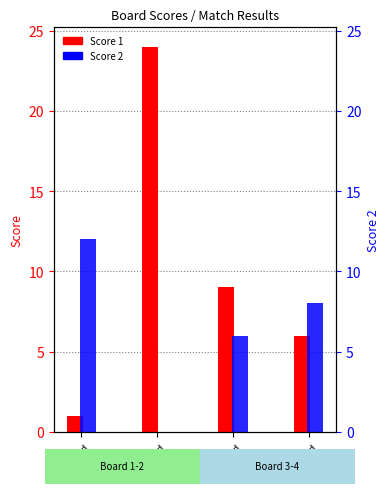

What is the difference between the second highest and minimum values in the Score 1 series?

8